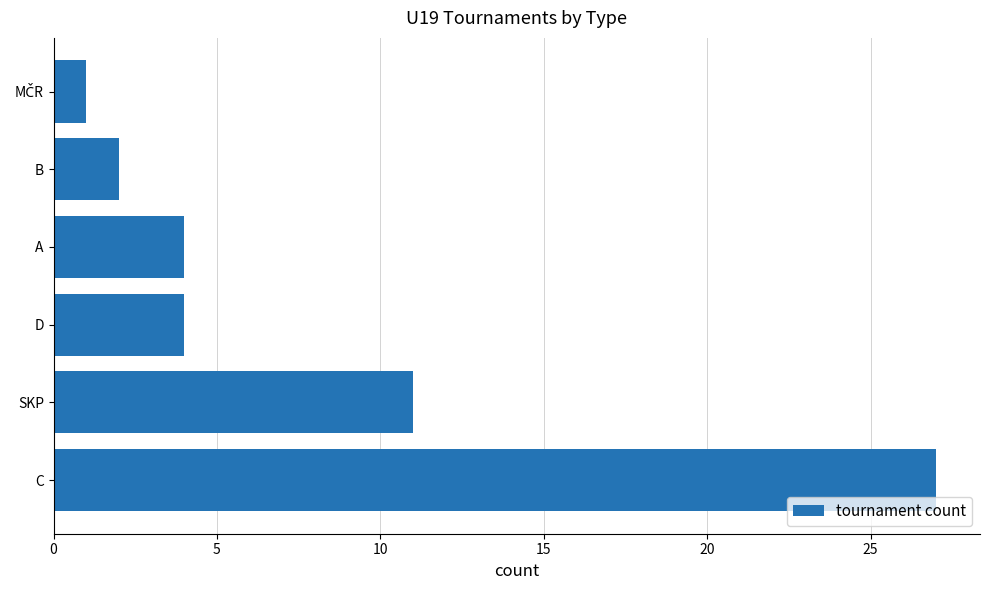

What is the sum of all values?

49